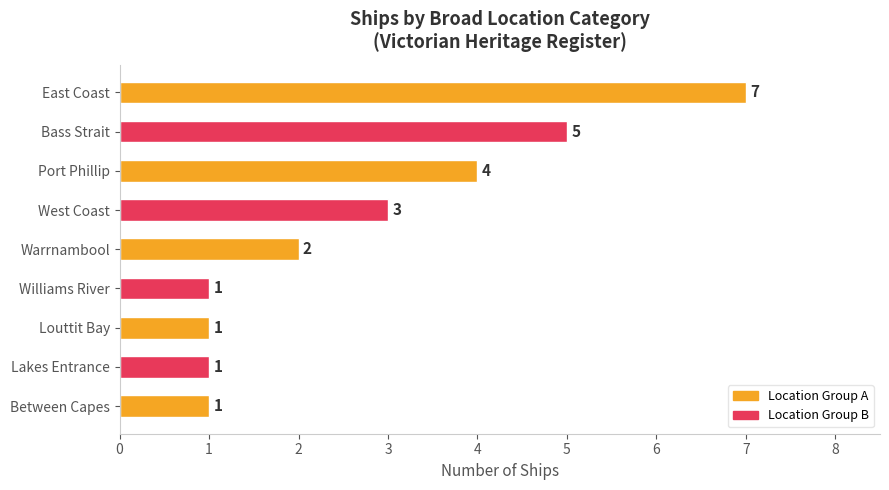

Reading top to bottom, extract all data points from this chart.

East Coast=7	Bass Strait=5	Port Phillip=4	West Coast=3	Warrnambool=2	Williams River=1	Louttit Bay=1	Lakes Entrance=1	Between Capes=1